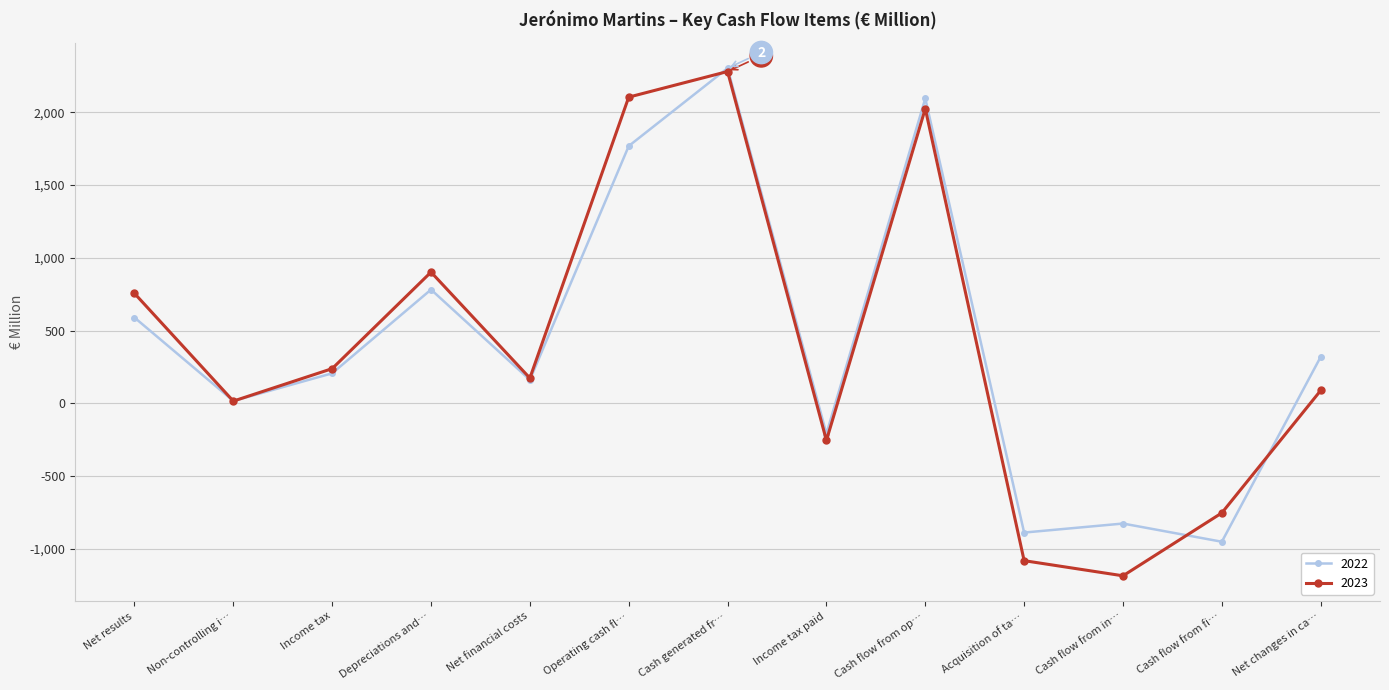

How many values in the 2022 series are below 207?

6